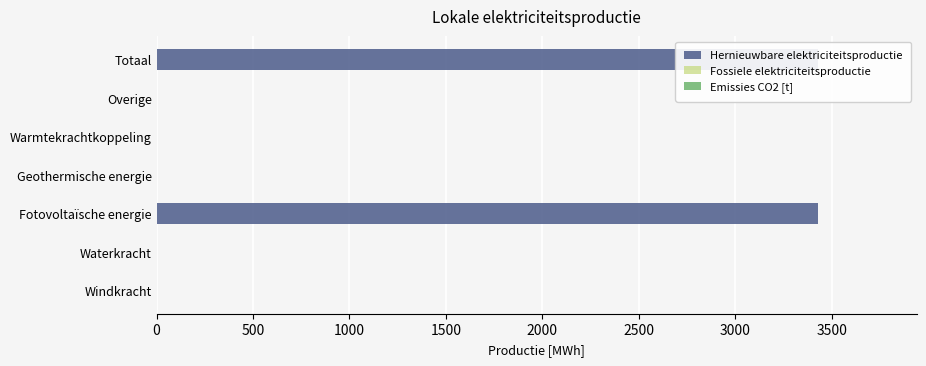

How many categories are shown in the chart?

7